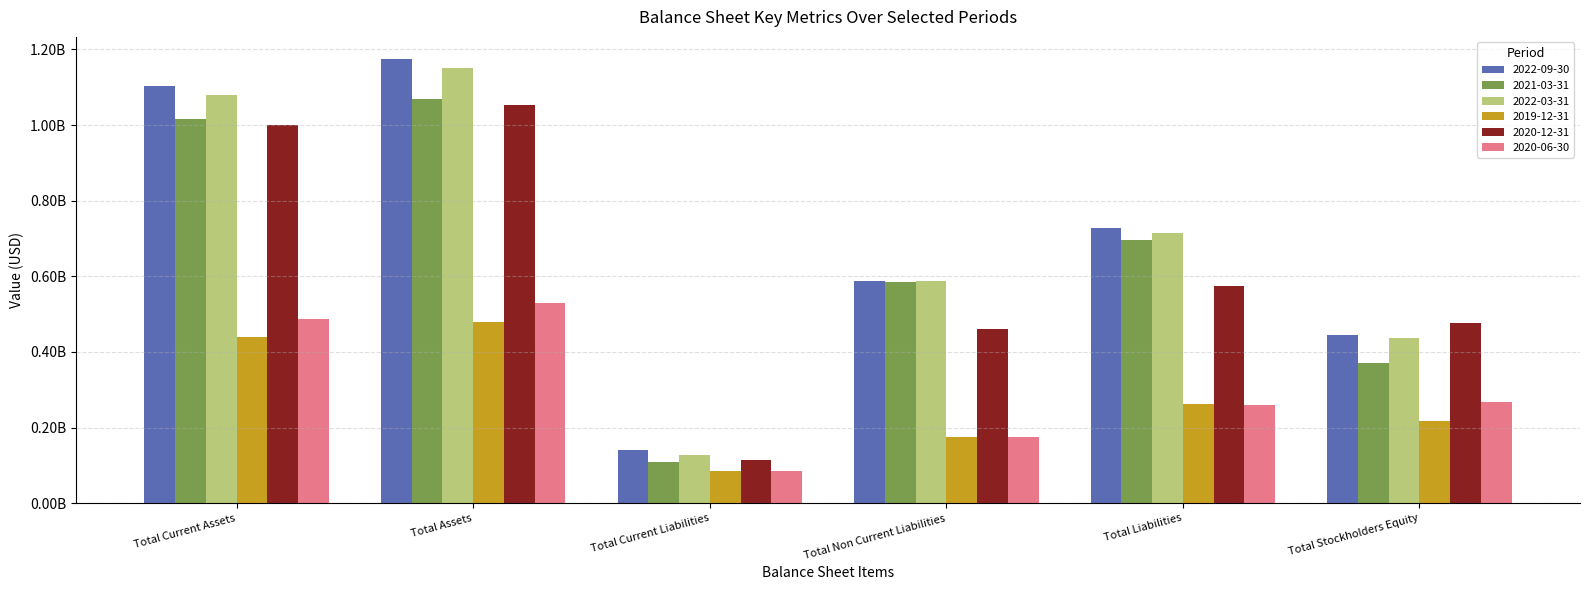

What are all the series names shown in the legend?

2022-09-30, 2021-03-31, 2022-03-31, 2019-12-31, 2020-12-31, 2020-06-30